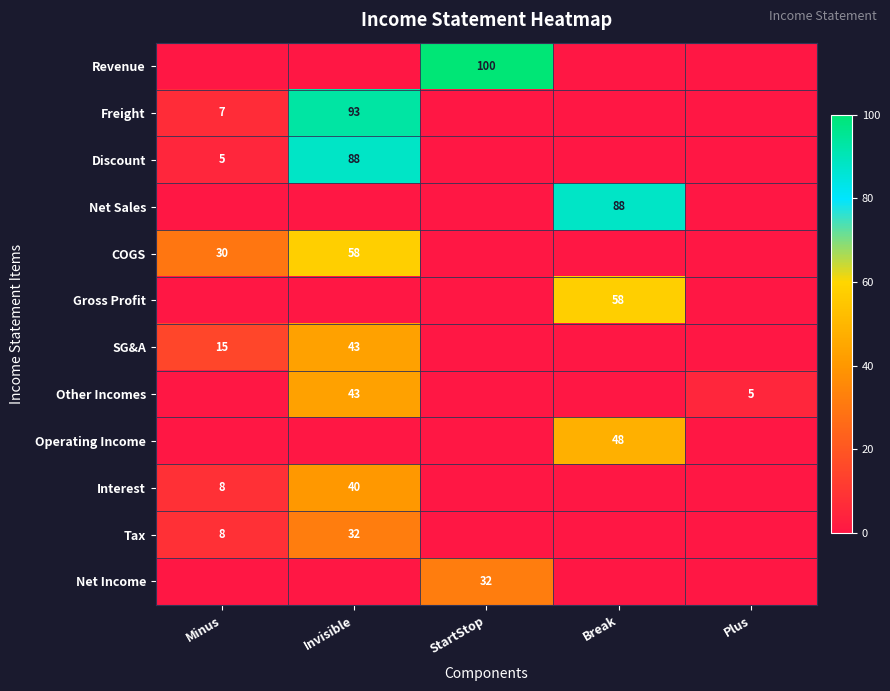

What is the total value across all series at Break?

194